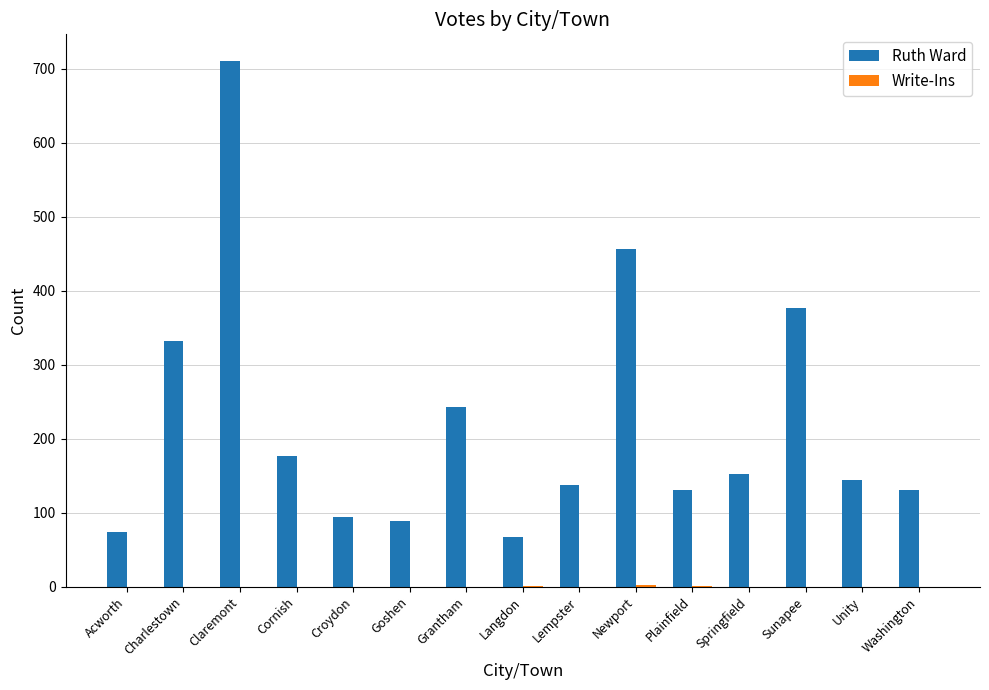

The value of Ruth Ward at Newport is 778. True or false?

False